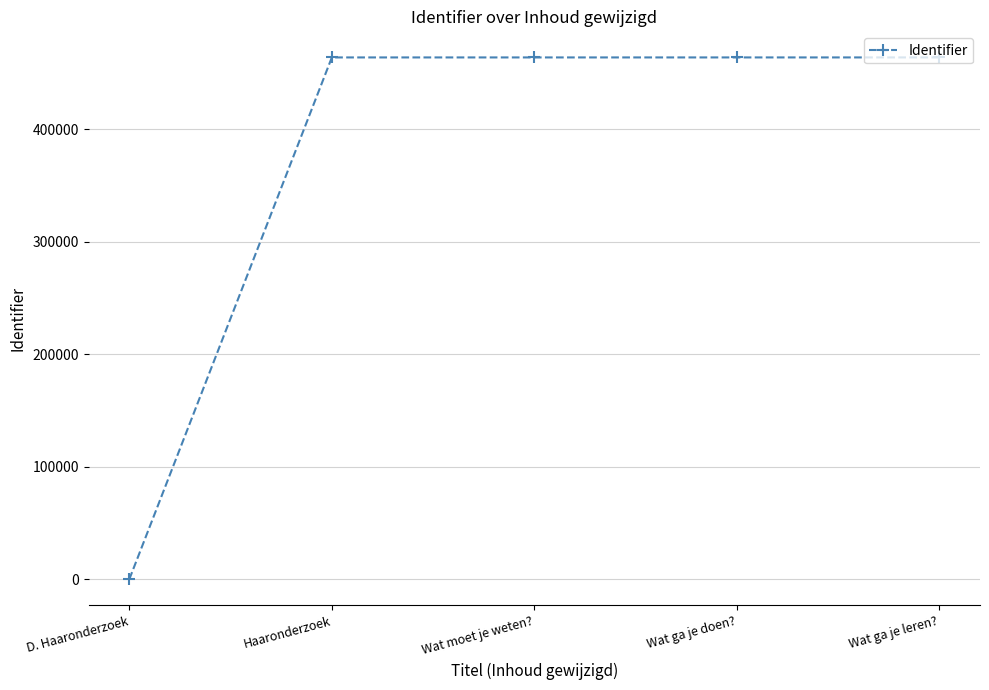

What is the label of the 3rd point from the left?

Wat moet je weten?